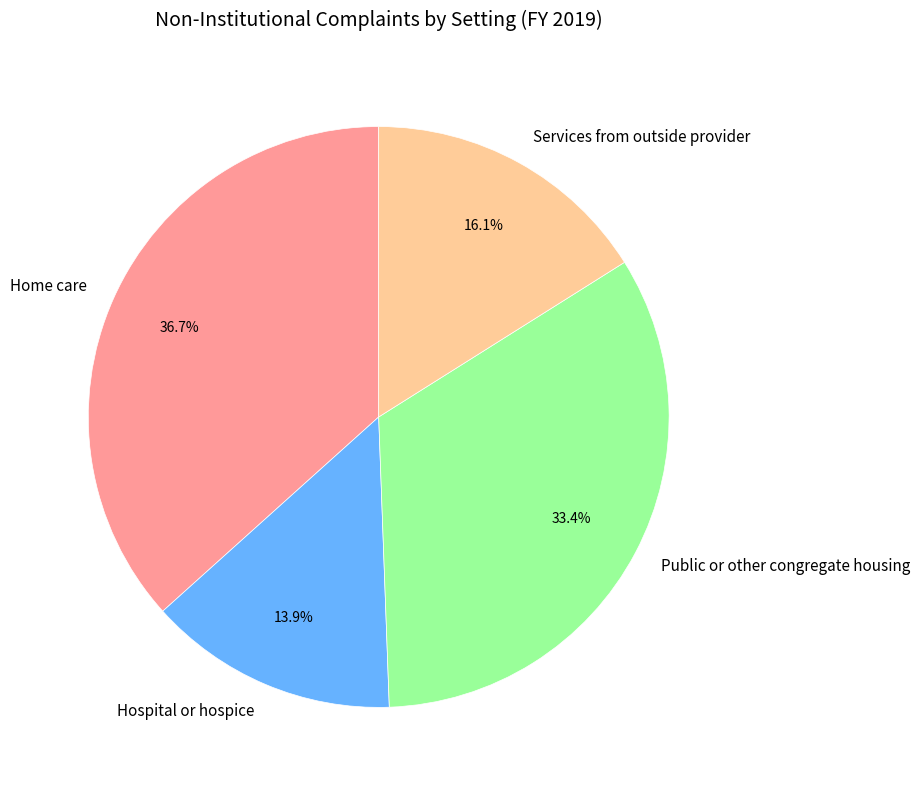

Is there a majority slice in this chart?

No